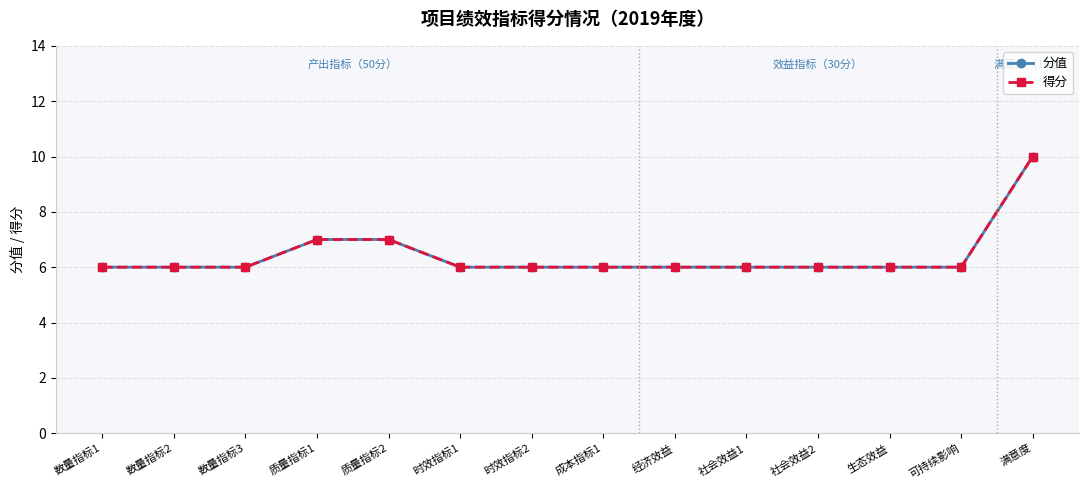

True or false: 分值 has a value of 7 at 质量指标1.

True